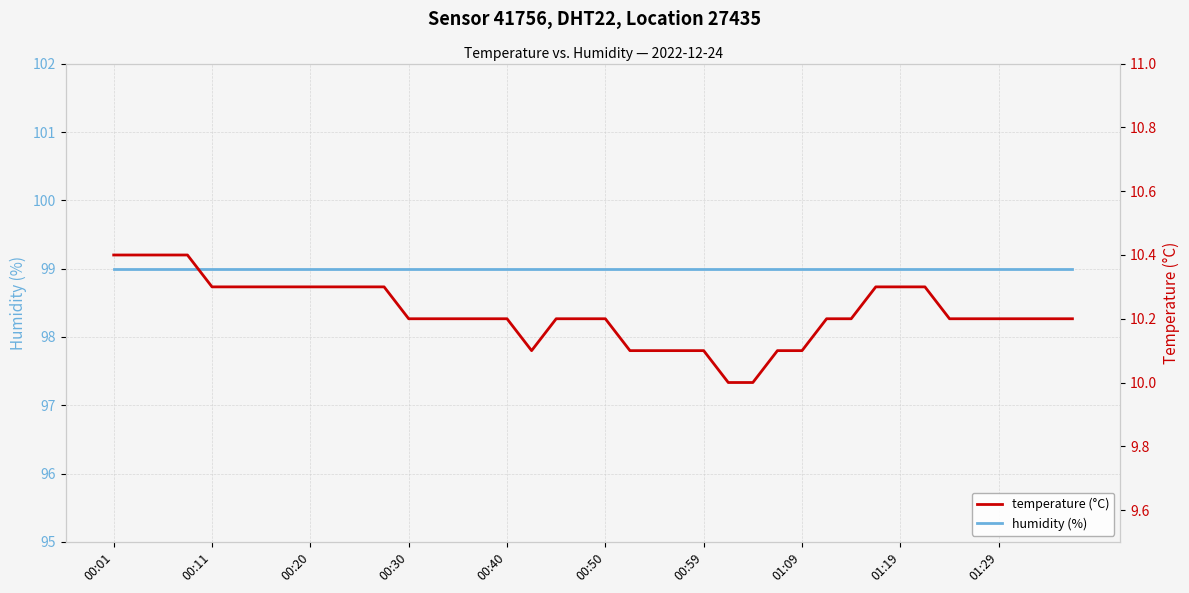

What is the average value of the temperature (°C) series?

10.2